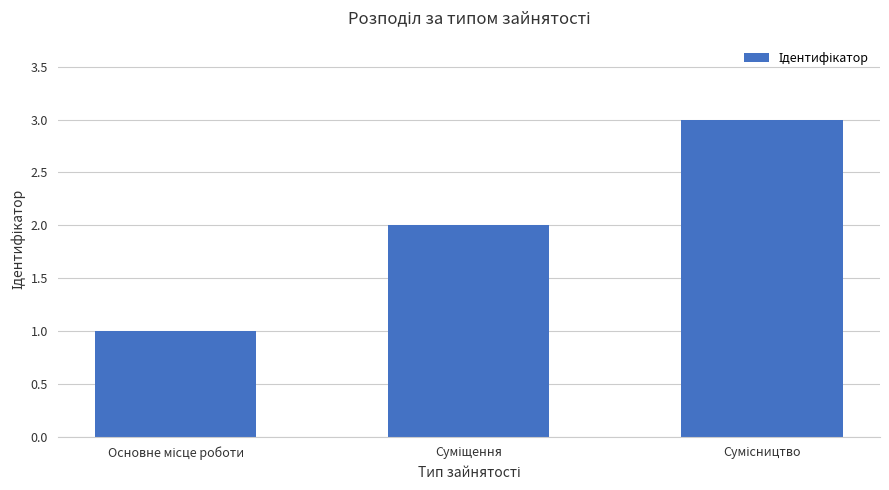

What is the sum of all values?

6